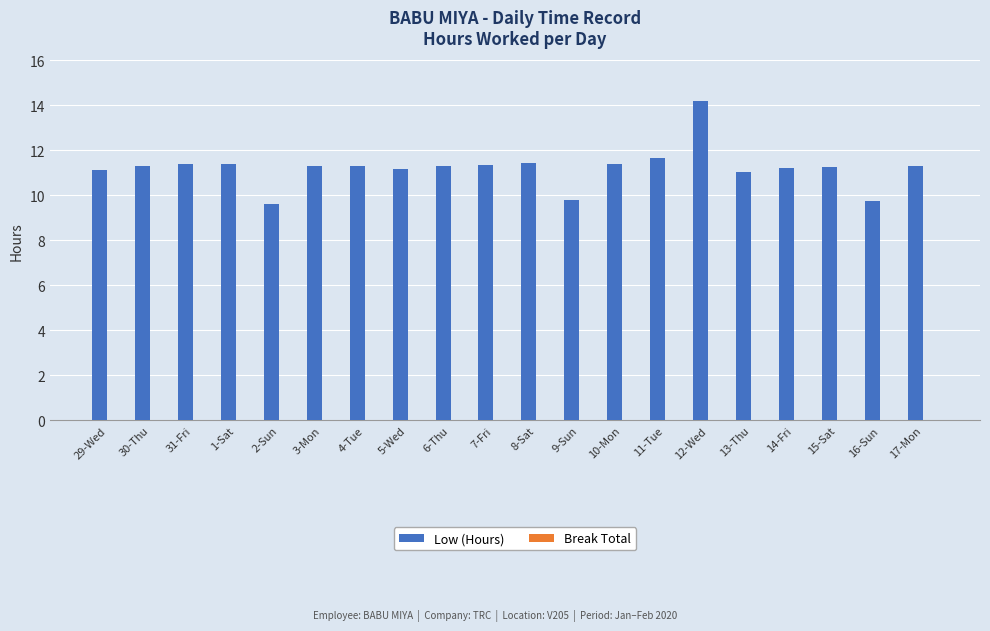

The chart shows a value of 3.3 at 4-Tue. True or false?

False